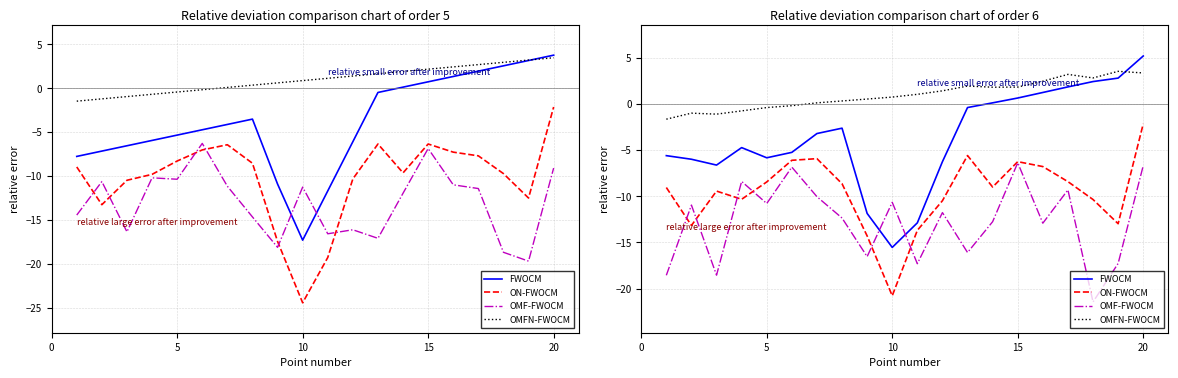

Rank the series by their maximum value, from lowest to highest.

OMF-FWOCM, ON-FWOCM, OMFN-FWOCM, FWOCM